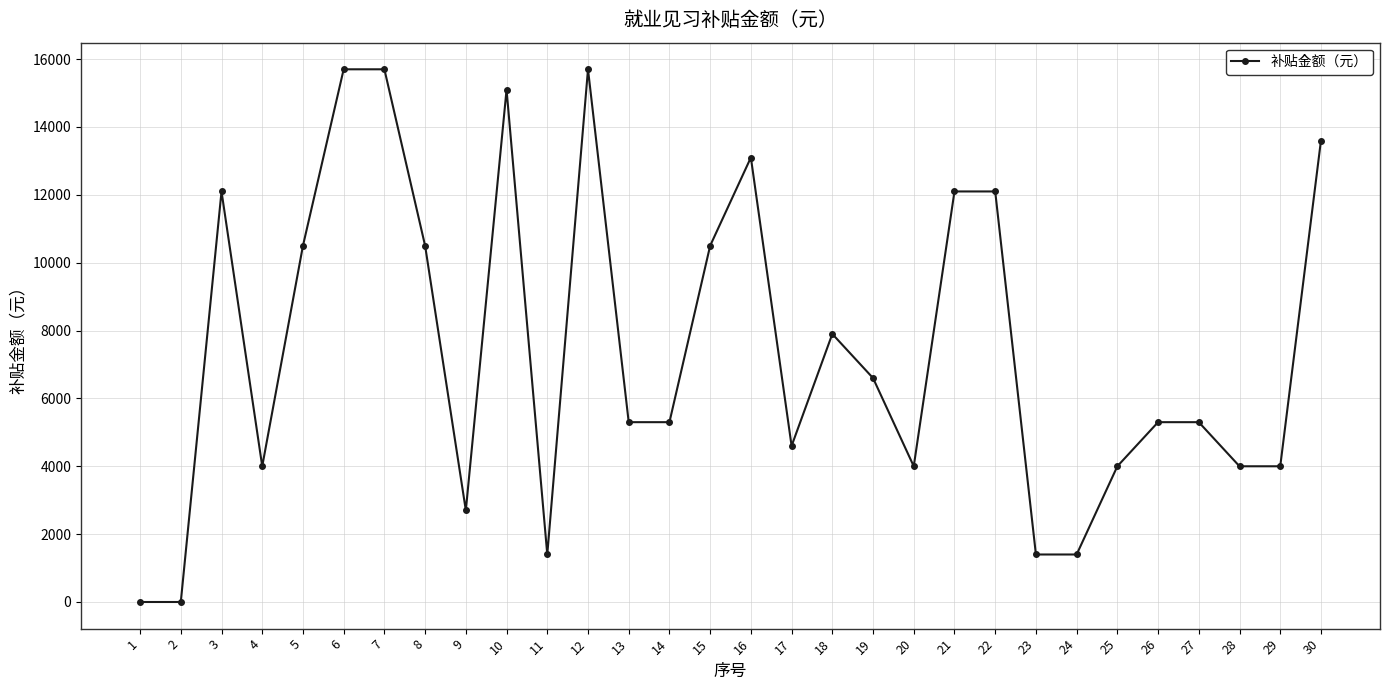

Read the value at 26.

5300